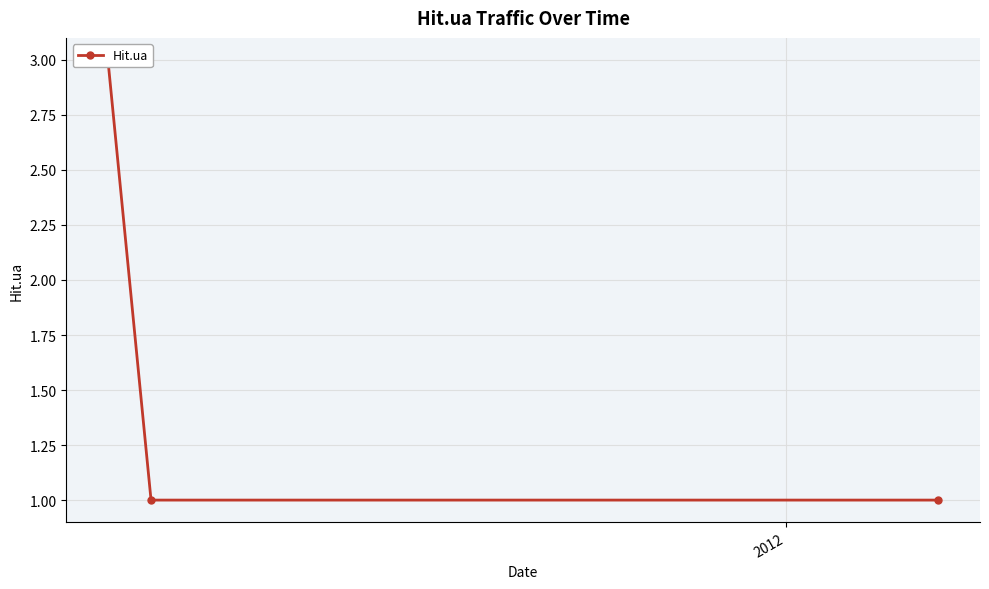

What is the maximum value shown in the chart?

3